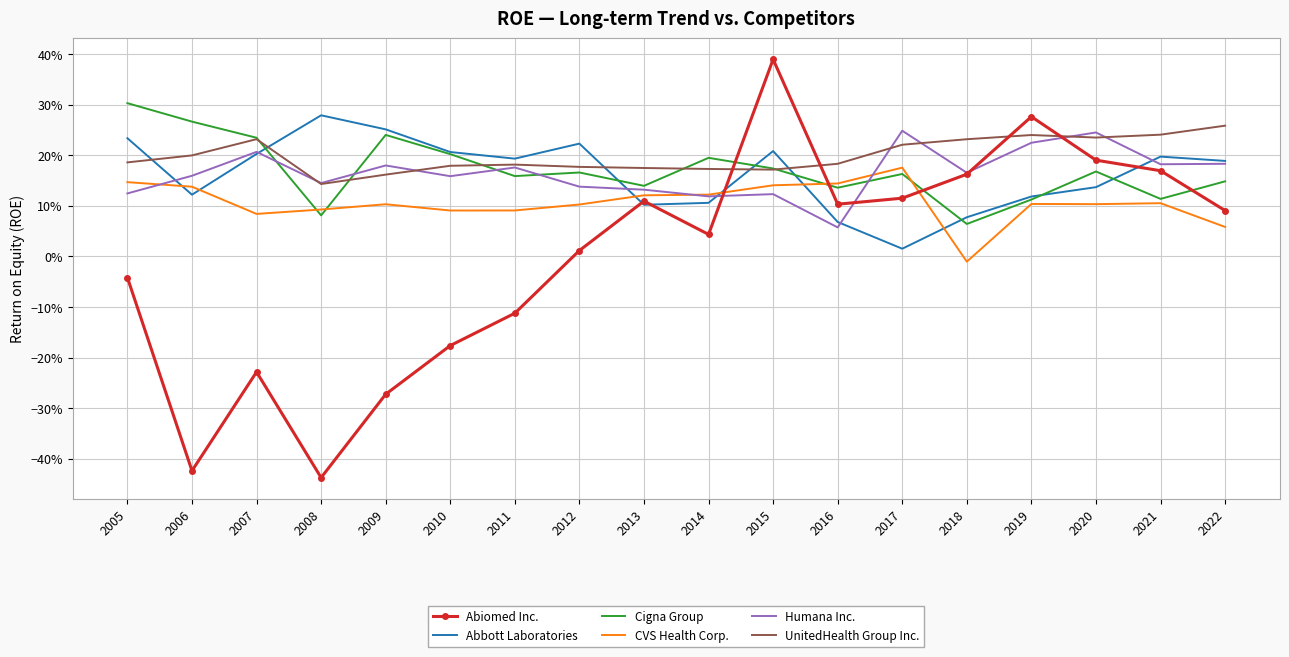

Which category has the highest value in the UnitedHealth Group Inc. series?

2022